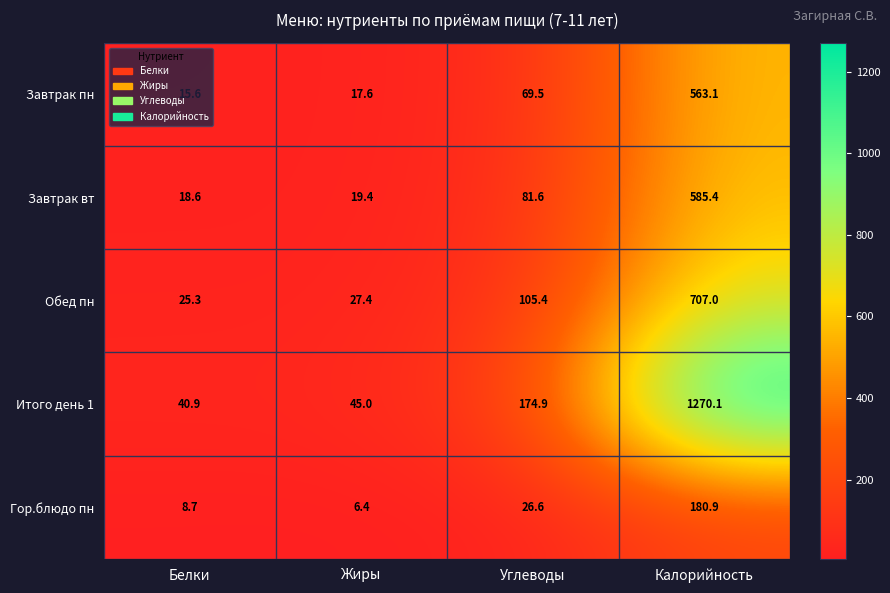

At Калорийность, list the series in order from largest to smallest.

Итого день 1, Обед пн, Завтрак вт, Завтрак пн, Гор.блюдо пн